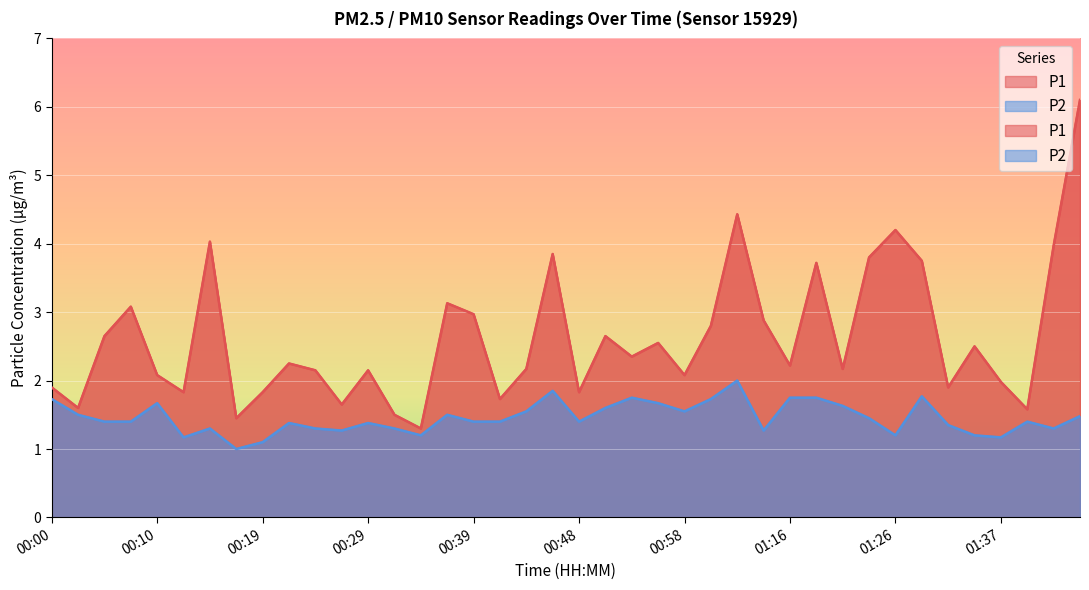

At which category does P2 reach its first local peak?

00:10